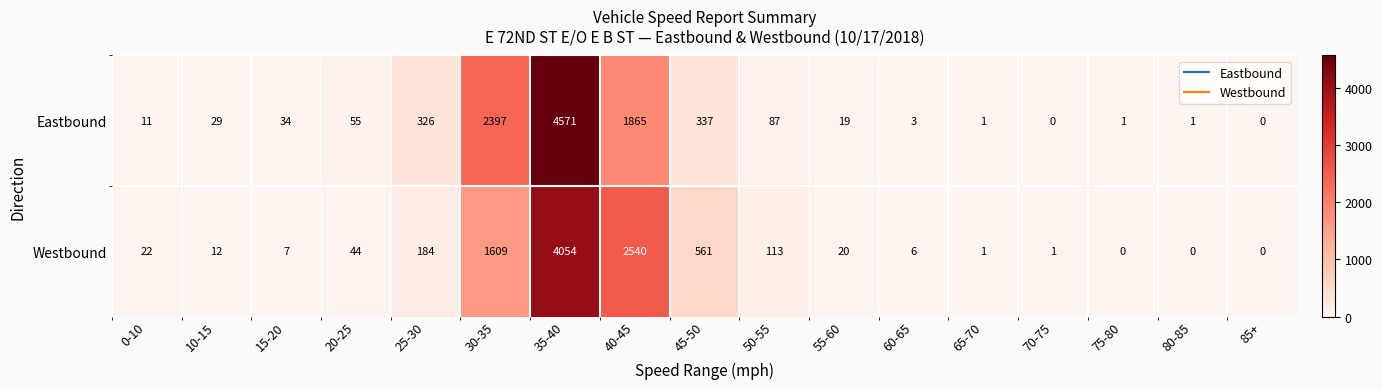

What is the difference between the highest and lowest values at 10-15?

17